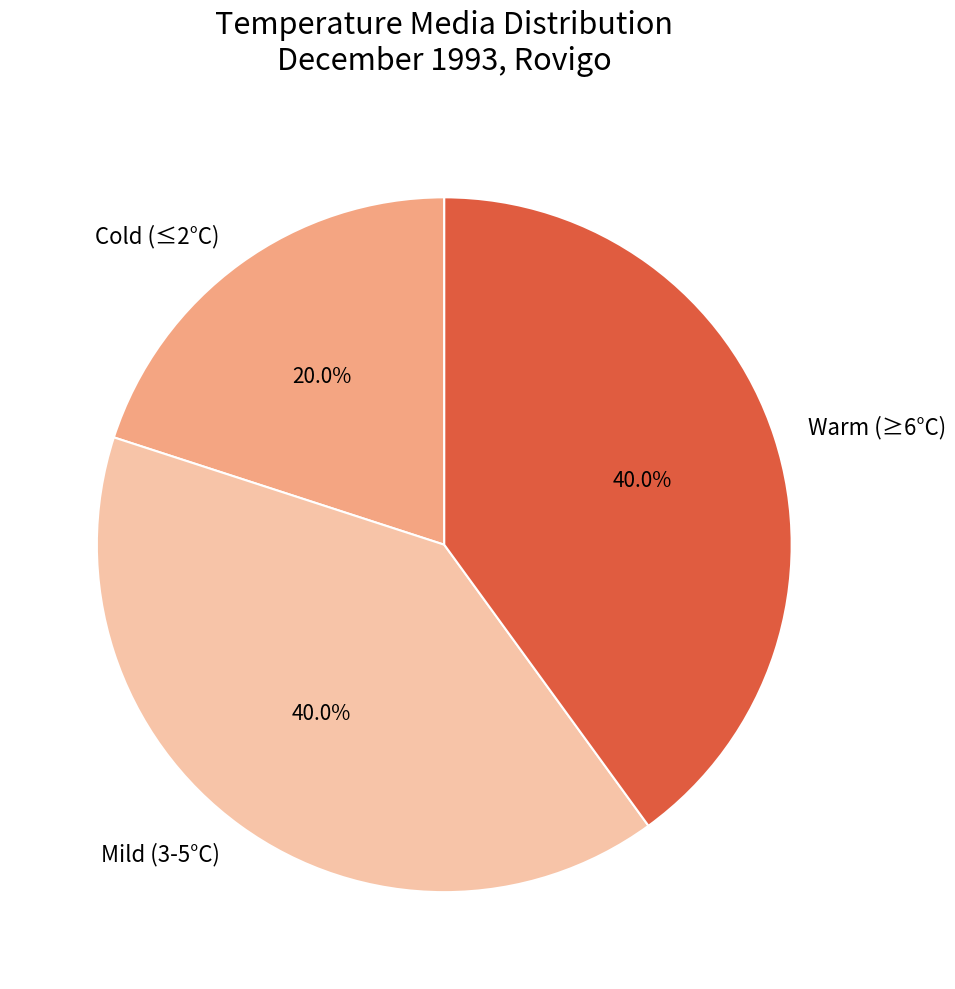

Approximately how many times larger is the value at Warm (≥6°C) compared to Mild (3-5°C)?

1.0